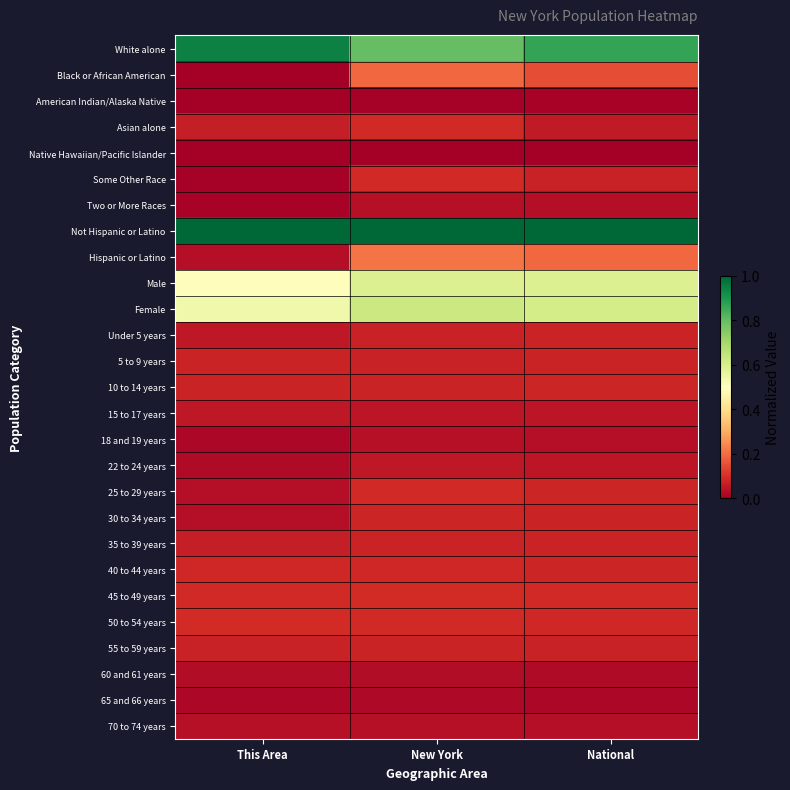

What is the maximum value shown in the chart?

1.0